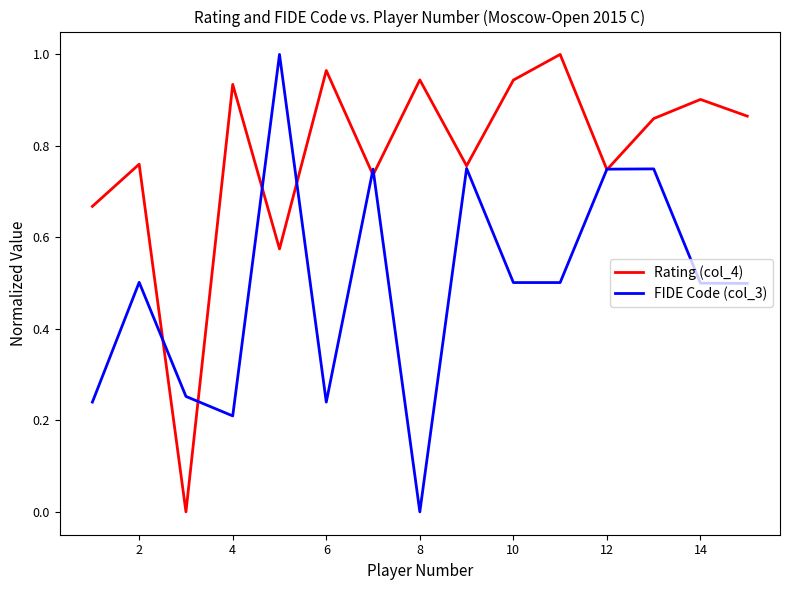

At 10, list the series in order from largest to smallest.

Rating (col_4), FIDE Code (col_3)